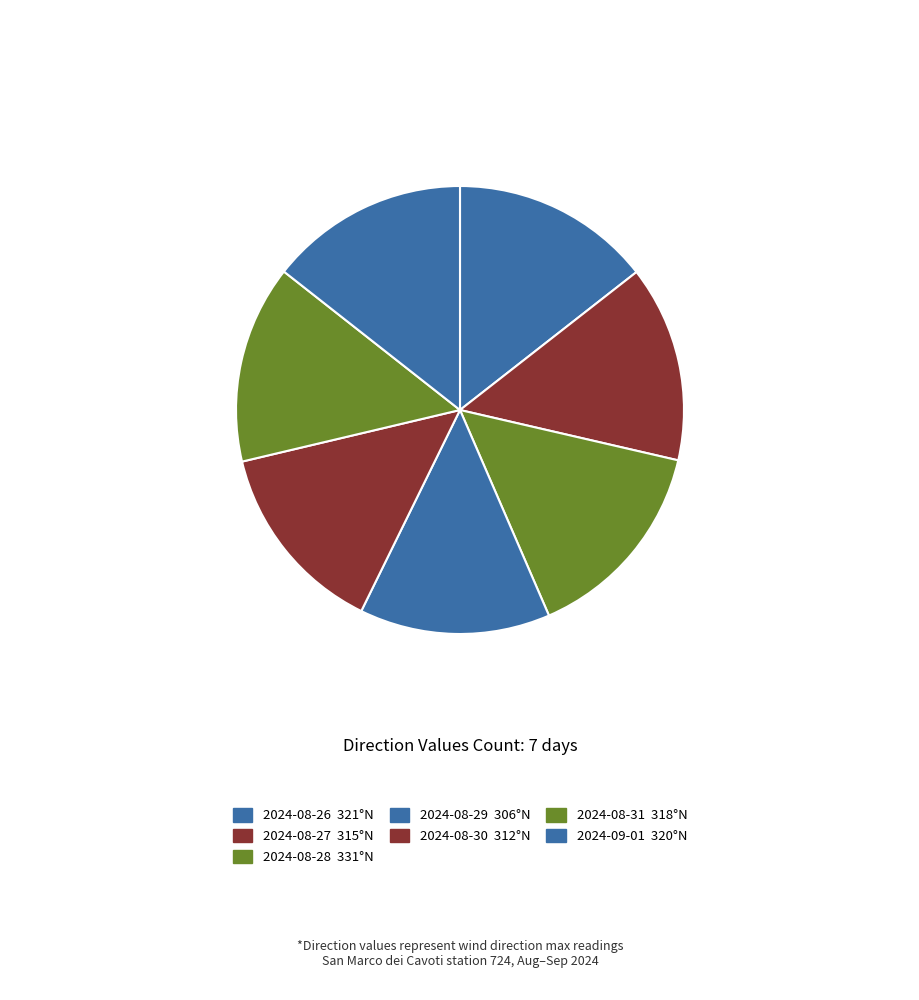

Which slice is the smallest?

2024-08-29